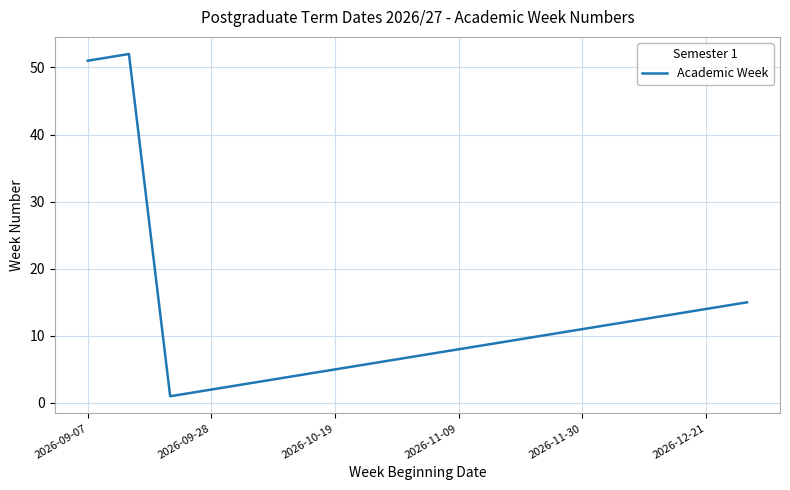

What is the difference between the maximum and minimum values?

51